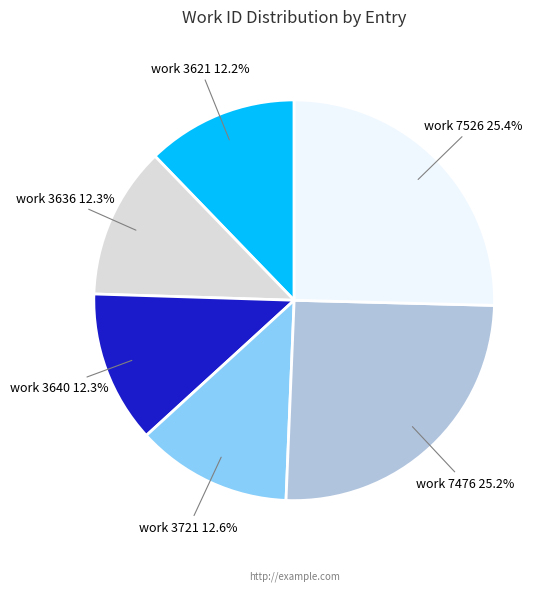

Does any single category account for the majority?

No